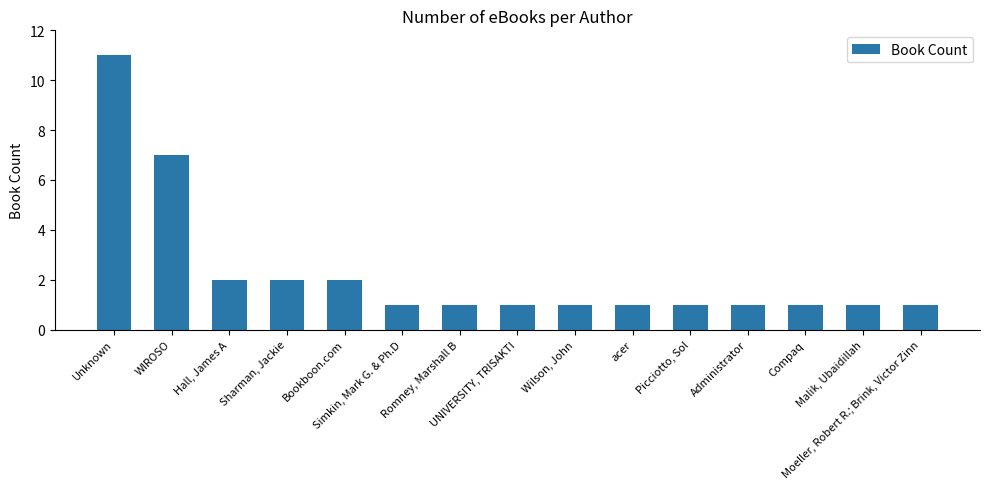

How many categories are shown in the chart?

15